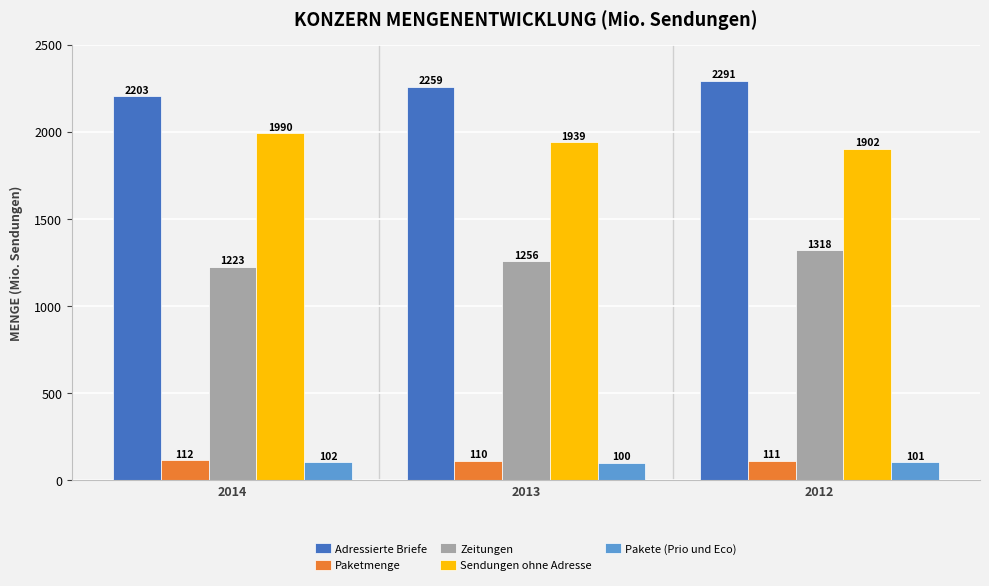

What is the spread (max minus min) of values at 2014?

2101